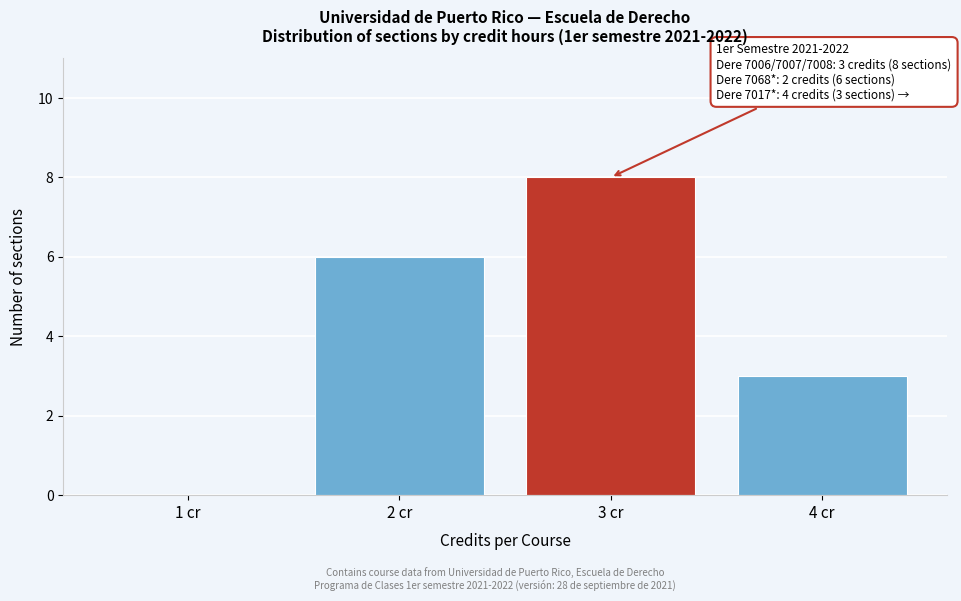

Reading right to left, transcribe all the data shown in this chart.

4 cr=3	3 cr=8	2 cr=6	1 cr=0